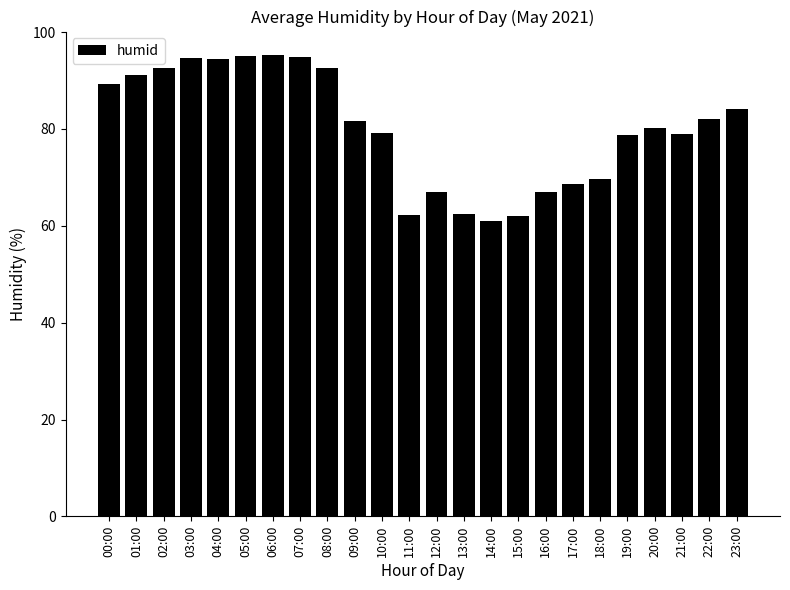

What is the sum of the values at 19:00 and 01:00?

170.0